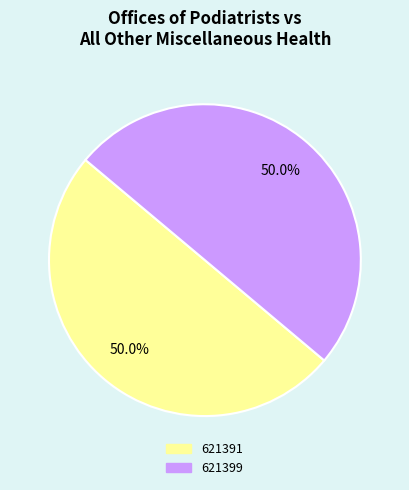

What percentage is NOT represented by 621399?

50.0%